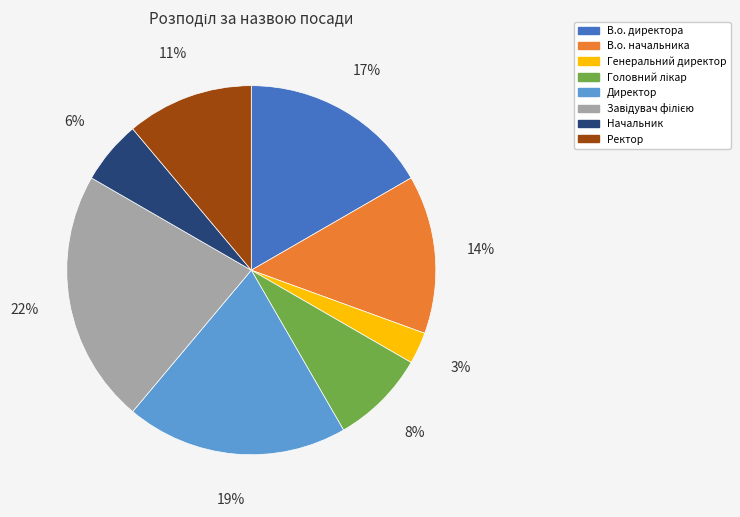

Which category has the smallest portion of the pie?

Генеральний директор